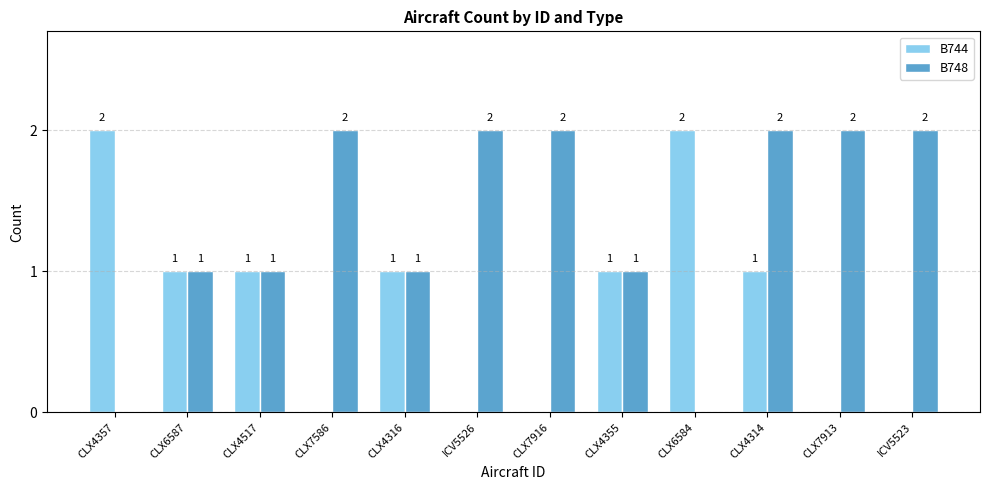

True or false: B744 has a value of 1 at CLX6587.

True